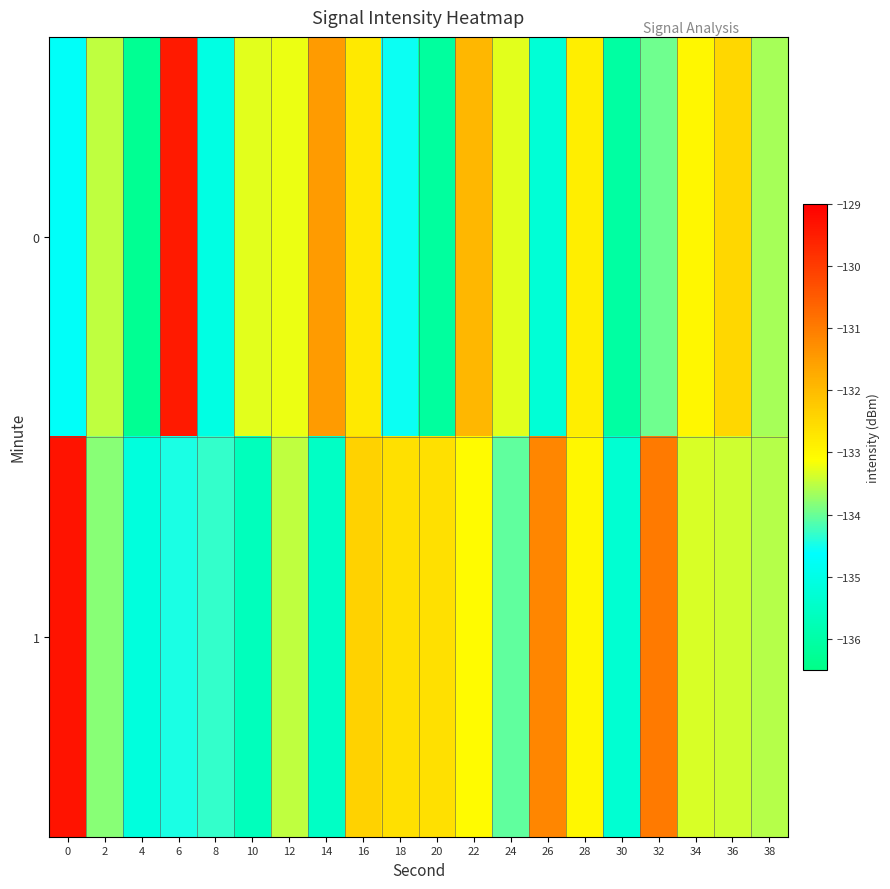

How many series are shown in this chart?

2